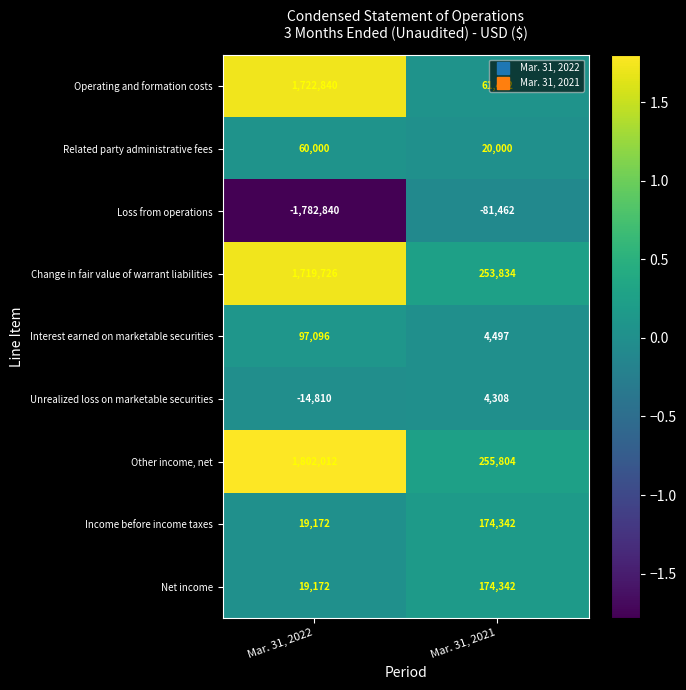

How many distinct data groups are displayed?

9